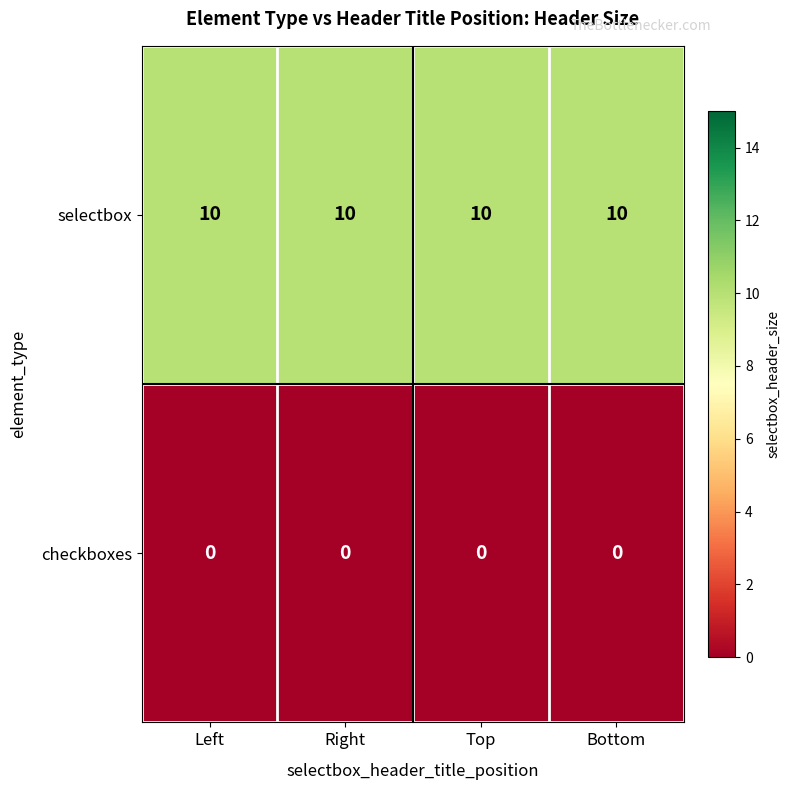

Is the value of checkboxes at Left greater than the value of selectbox at Top?

No